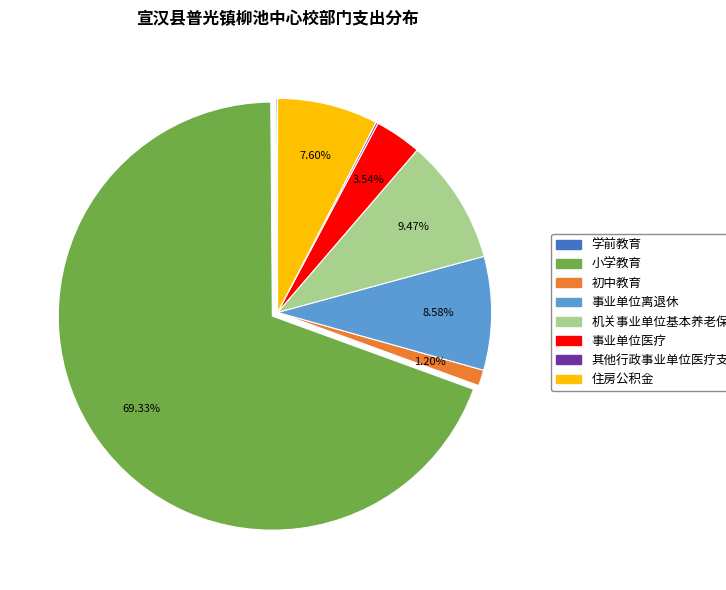

What percentage is the 初中教育 slice, to the nearest percent?

1%